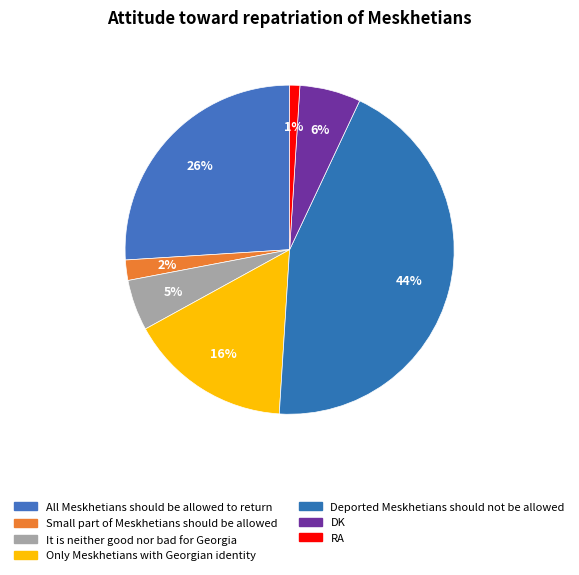

How many segments does this pie chart have?

7